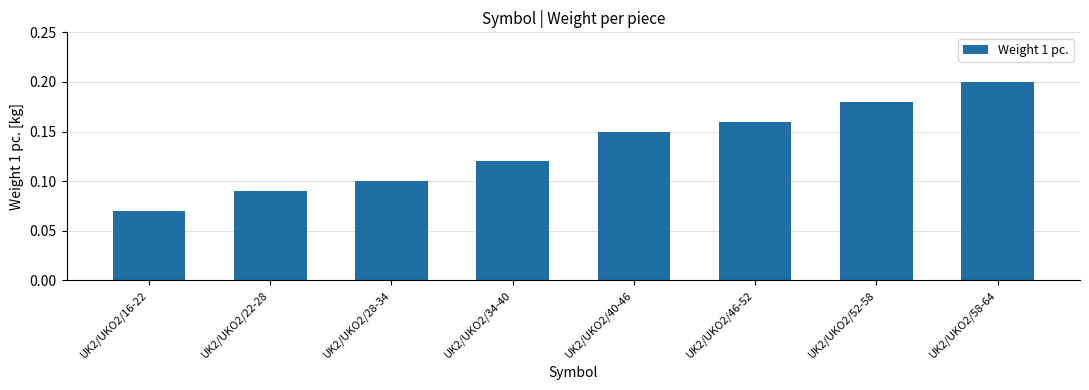

Which has a higher value, UK2/UKO2/46-52 or UK2/UKO2/28-34?

UK2/UKO2/46-52